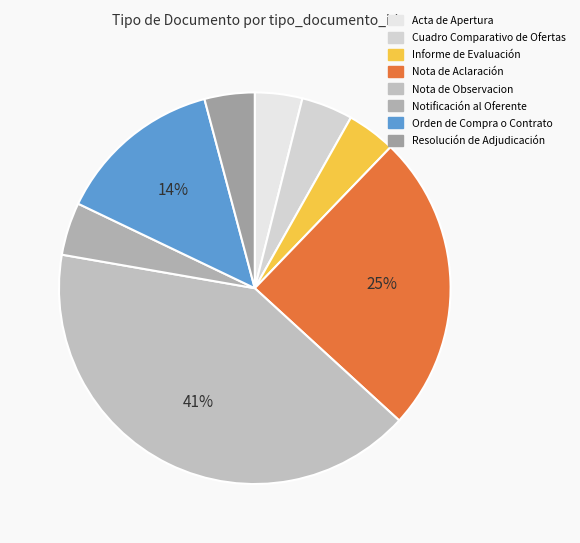

Rank the categories by value from lowest to highest.

Acta de Apertura, Informe de Evaluación, Resolución de Adjudicación, Cuadro Comparativo de Ofertas, Notificación al Oferente, Orden de Compra o Contrato, Nota de Aclaración, Nota de Observacion